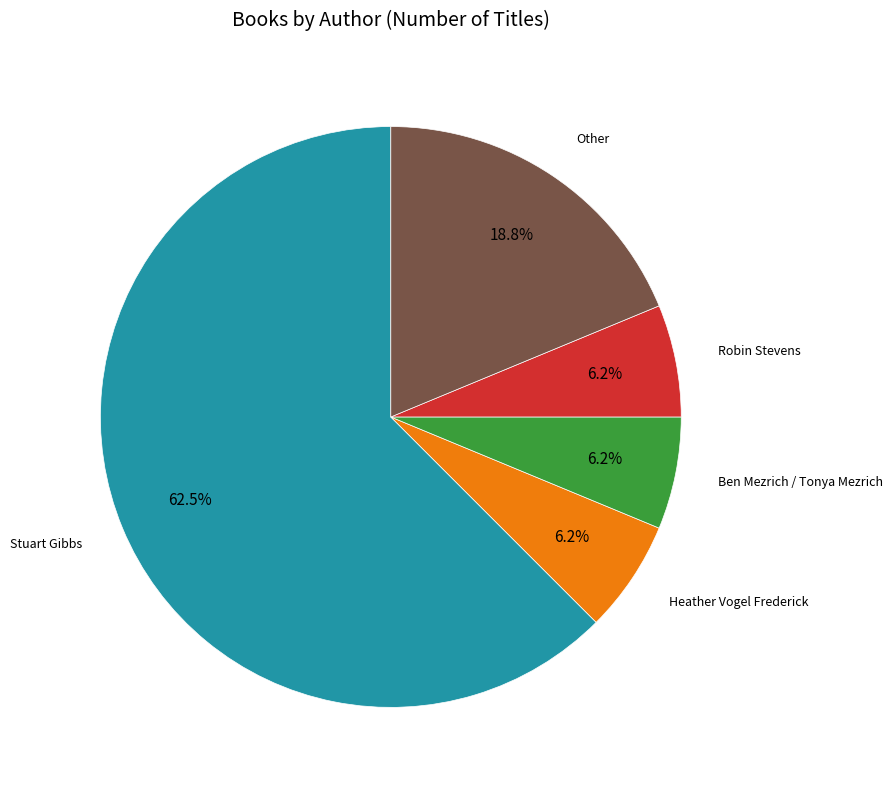

Does any single category account for the majority?

Yes